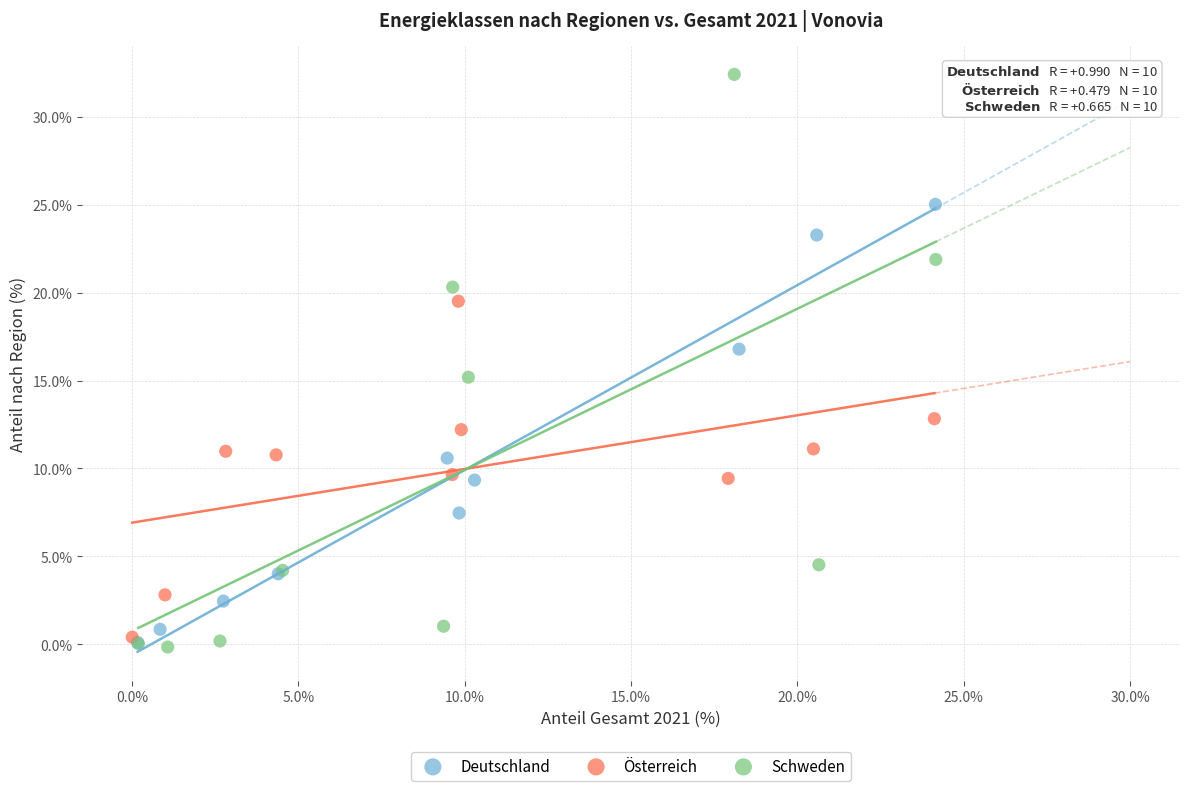

Which series contains the highest Y value?

Schweden